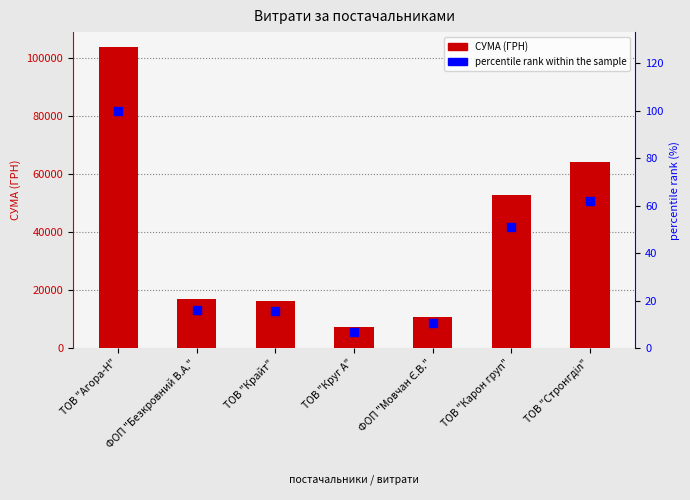

Which series has the largest total across all categories?

СУМА (ГРН)